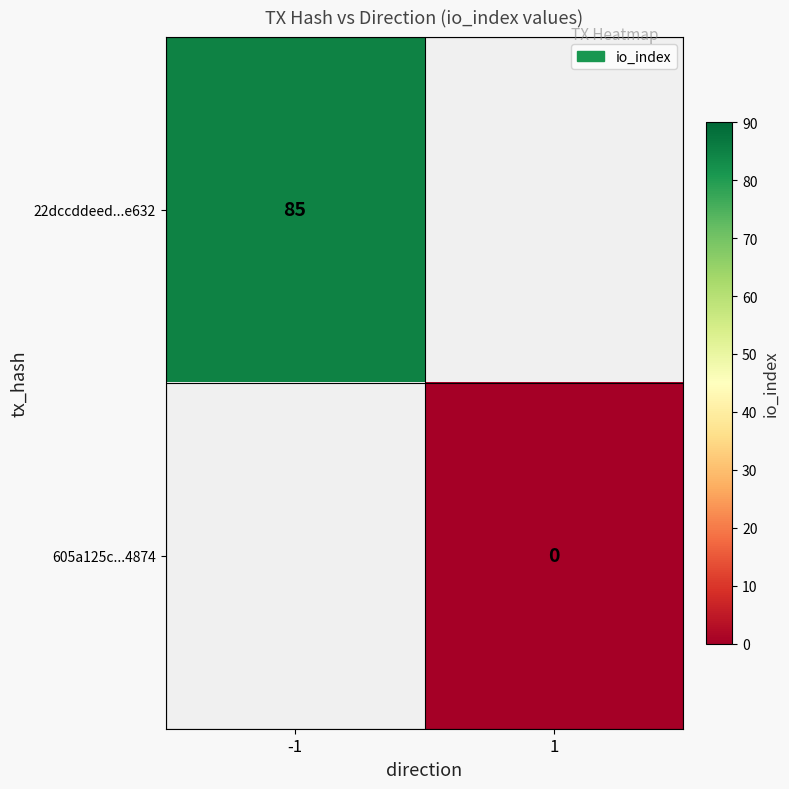

The 22dccddeed...e632 series shows 138 at -1. True or false?

False